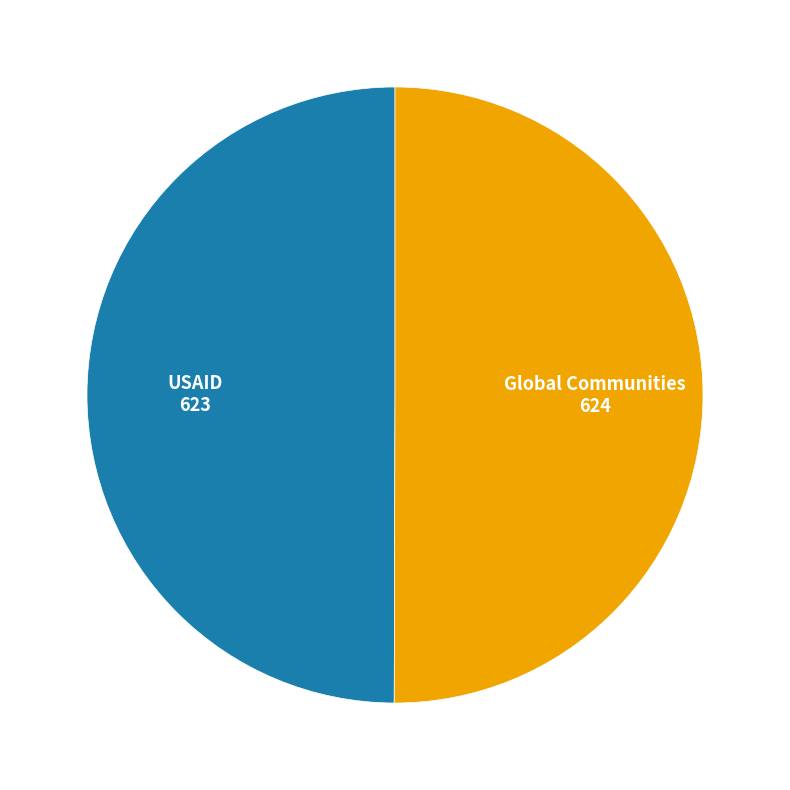

How many segments does this pie chart have?

2